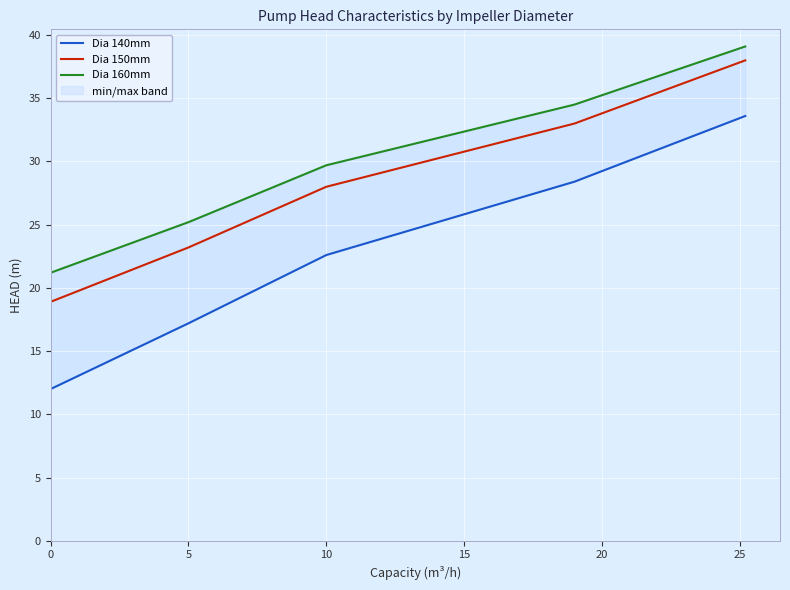

What is the sum of all Dia 150mm values?

141.1